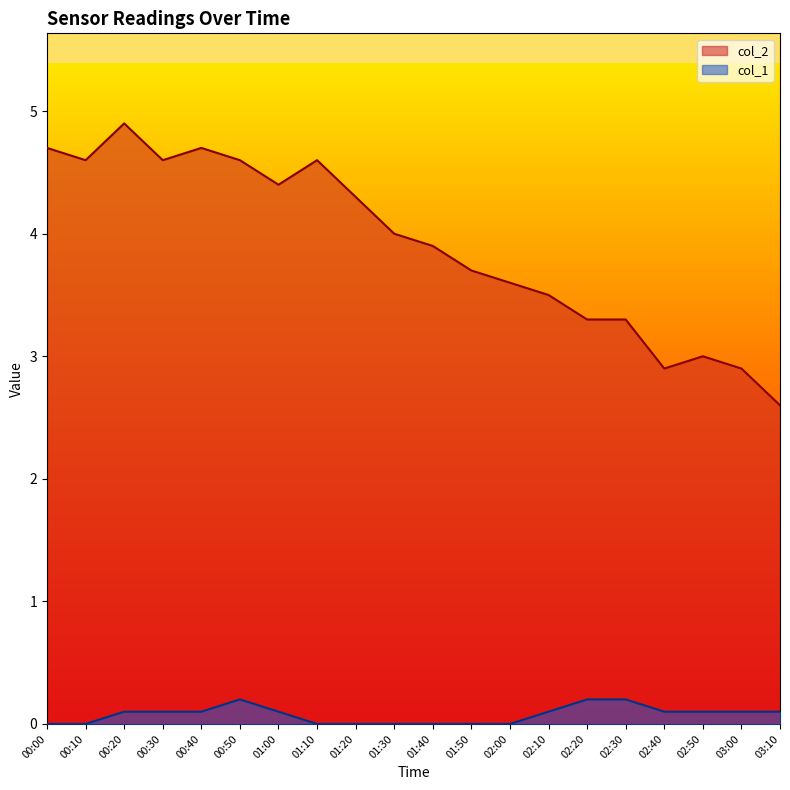

What is the value of the col_2 point at the 19th from the left?

2.9